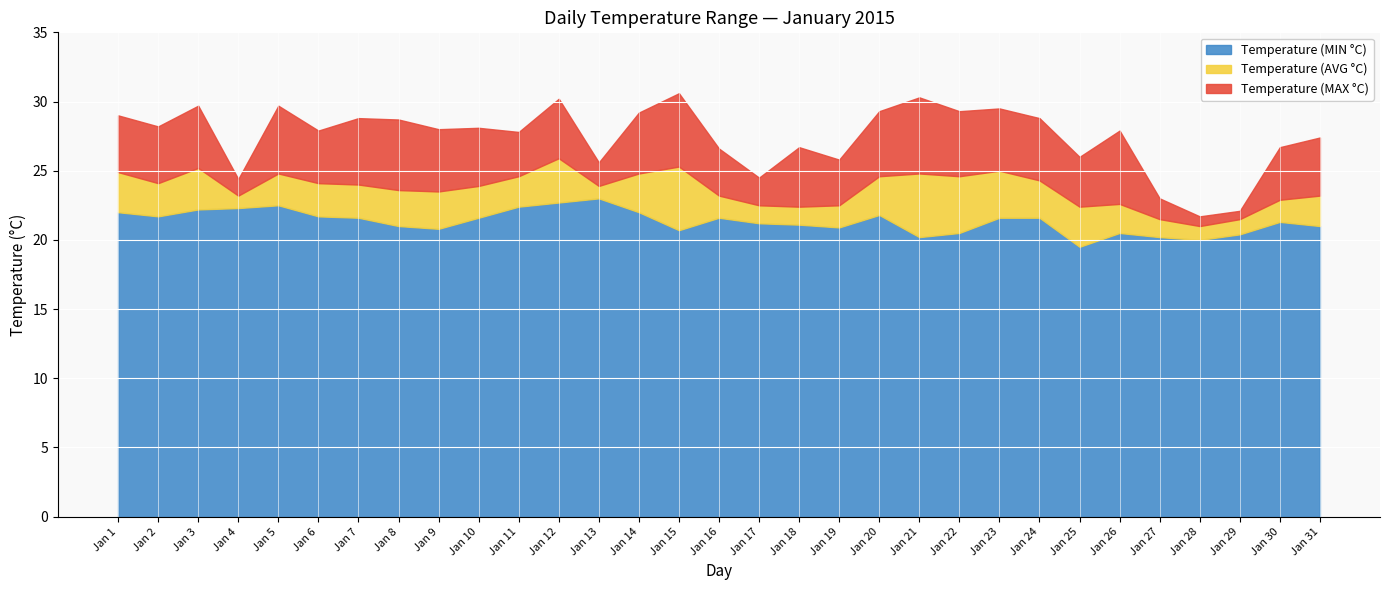

What is the total value across all series at Jan 31?

27.4